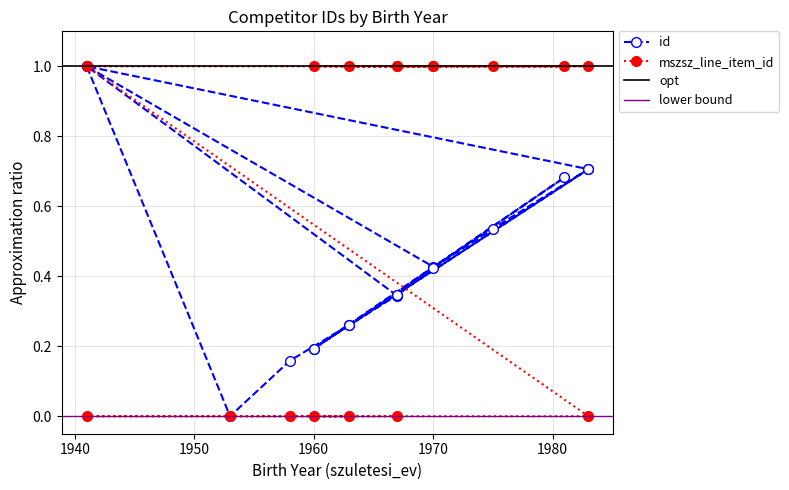

How many data points in id are above 0?

16